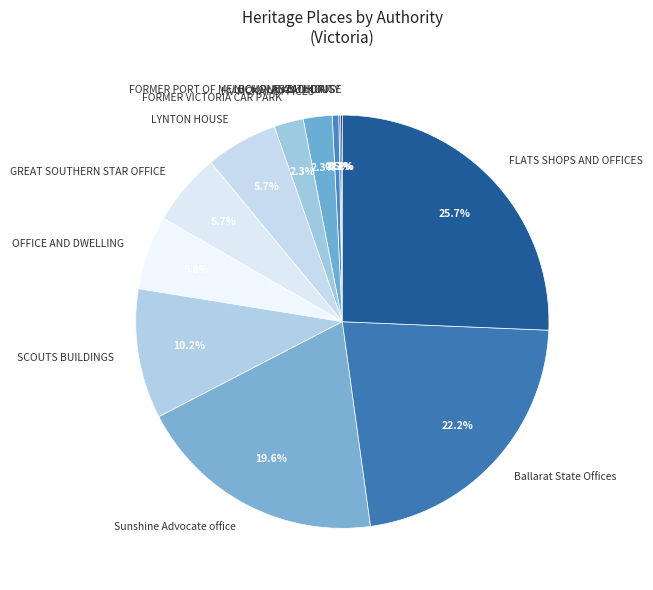

Do FORMER VICTORIA CAR PARK and FLATS SHOPS AND OFFICES together represent more than half of the pie?

No